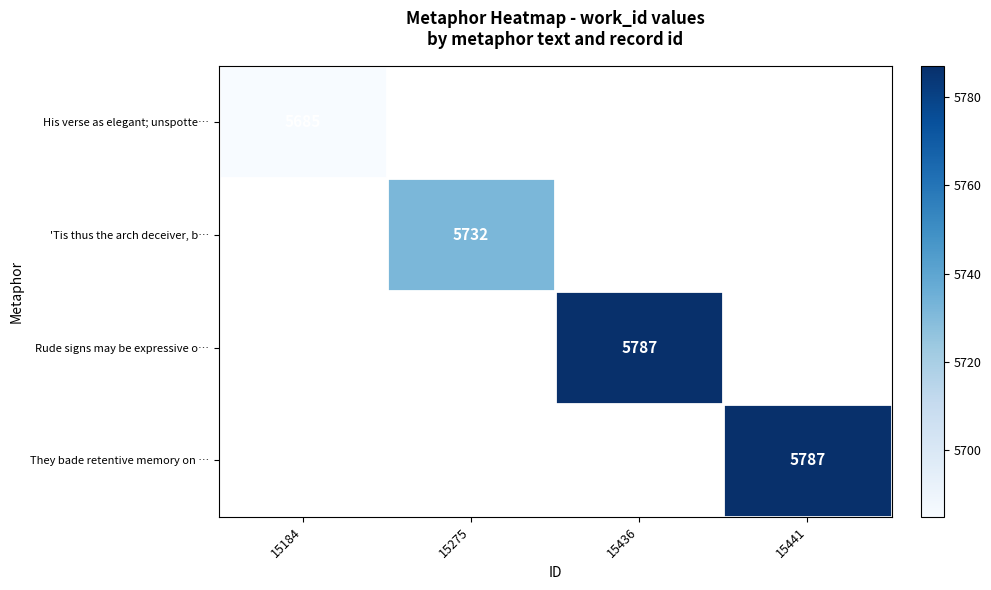

Is it true that Rude signs may be expressive o… equals 9917 at 15436?

False